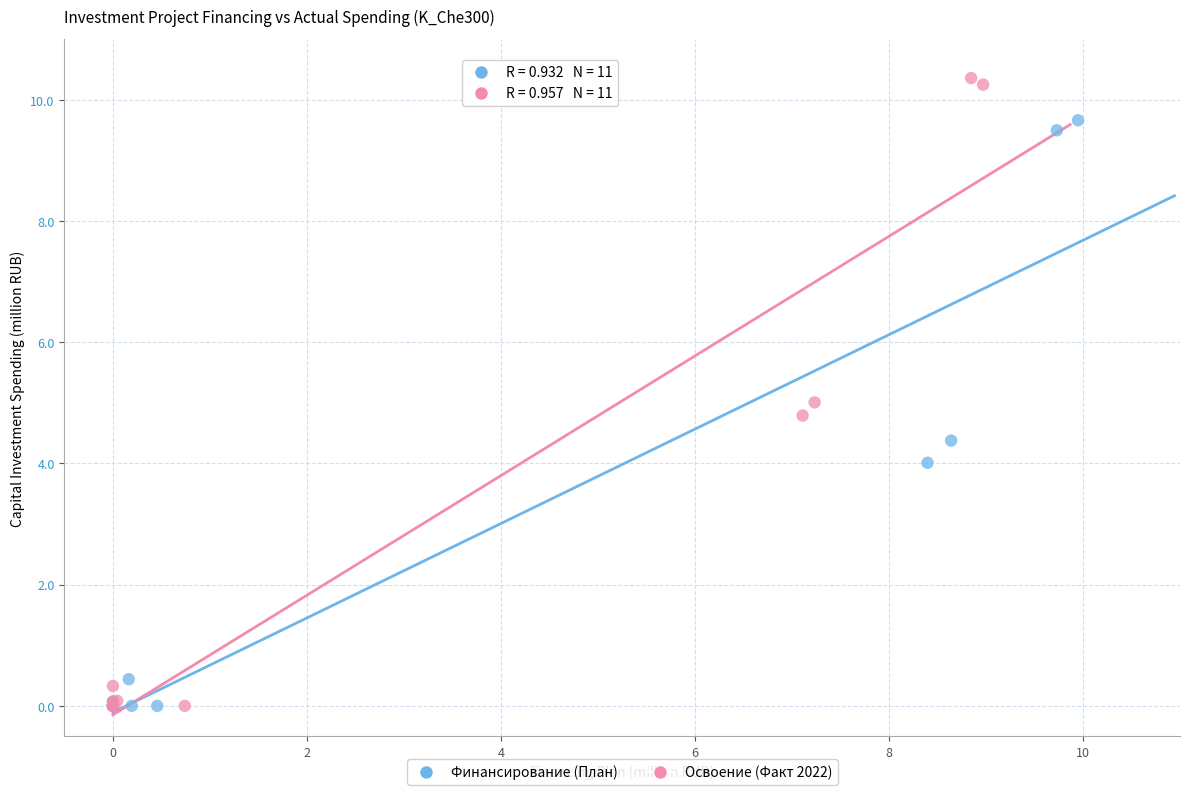

Which series has the largest Y range (max minus min)?

Освоение (Факт 2022)